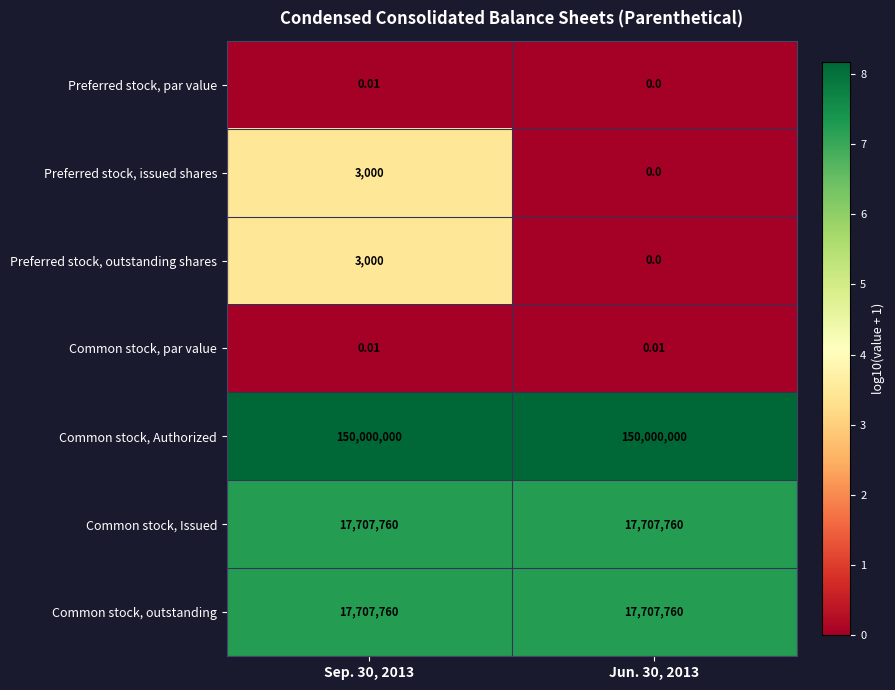

At which category does the chart reach its minimum across all series?

Jun. 30, 2013